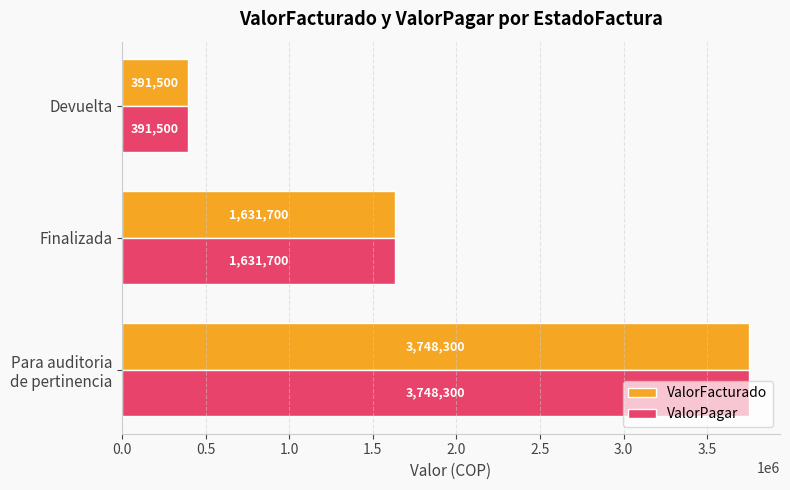

What are all the series names shown in the legend?

ValorFacturado, ValorPagar